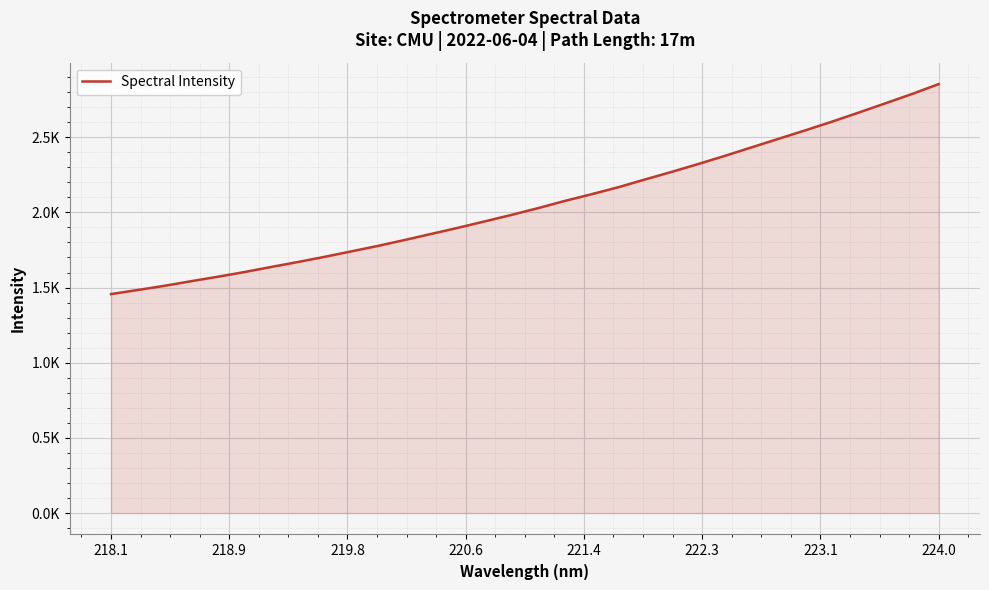

What is the sum of all values?

65879.1